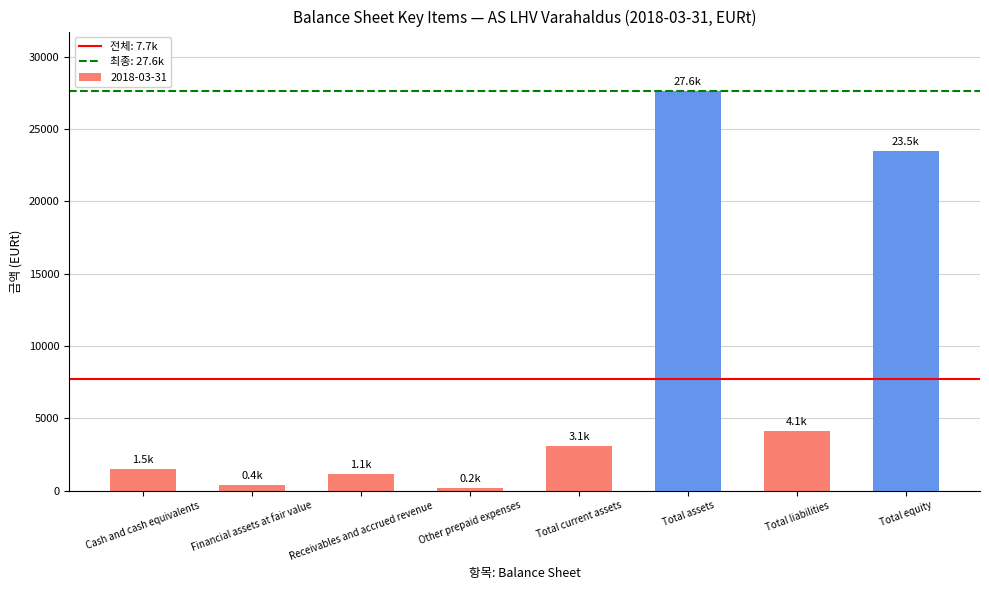

What is the difference between the maximum and second lowest values?

27251.0